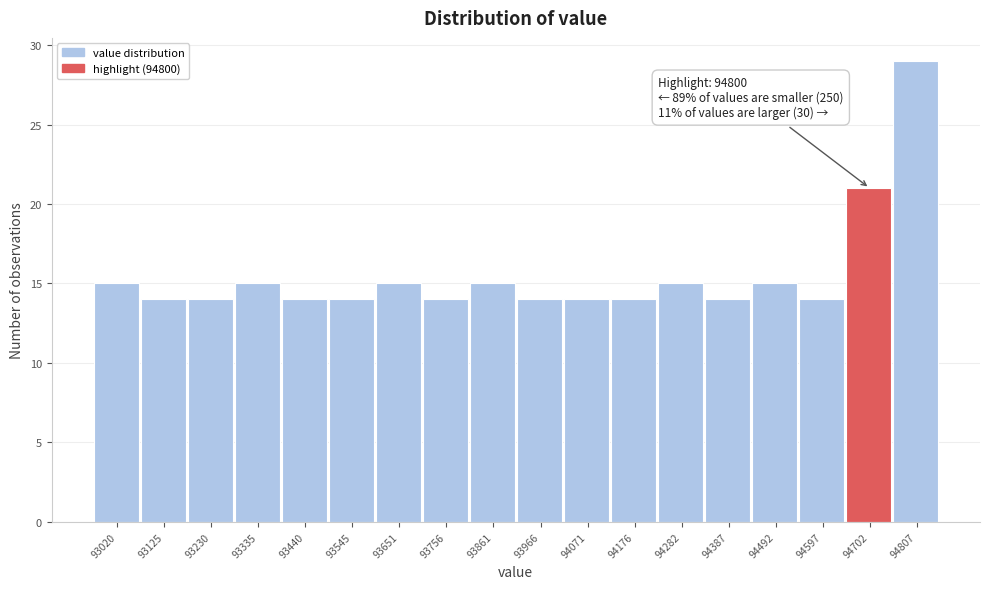

Reading right to left, extract all data points from this chart.

94807=29	94702=21	94597=14	94492=15	94387=14	94282=15	94176=14	94071=14	93966=14	93861=15	93756=14	93651=15	93545=14	93440=14	93335=15	93230=14	93125=14	93020=15